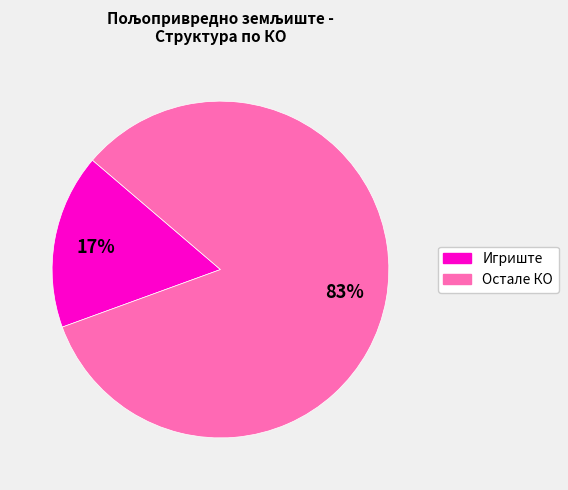

To the nearest percent, what is the average slice percentage?

50%